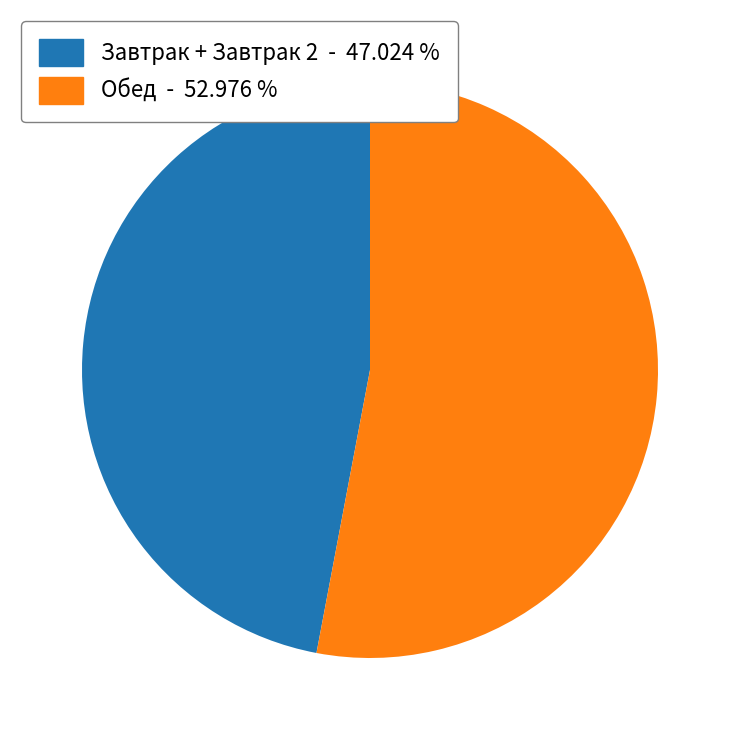

Does any single category account for the majority?

Yes